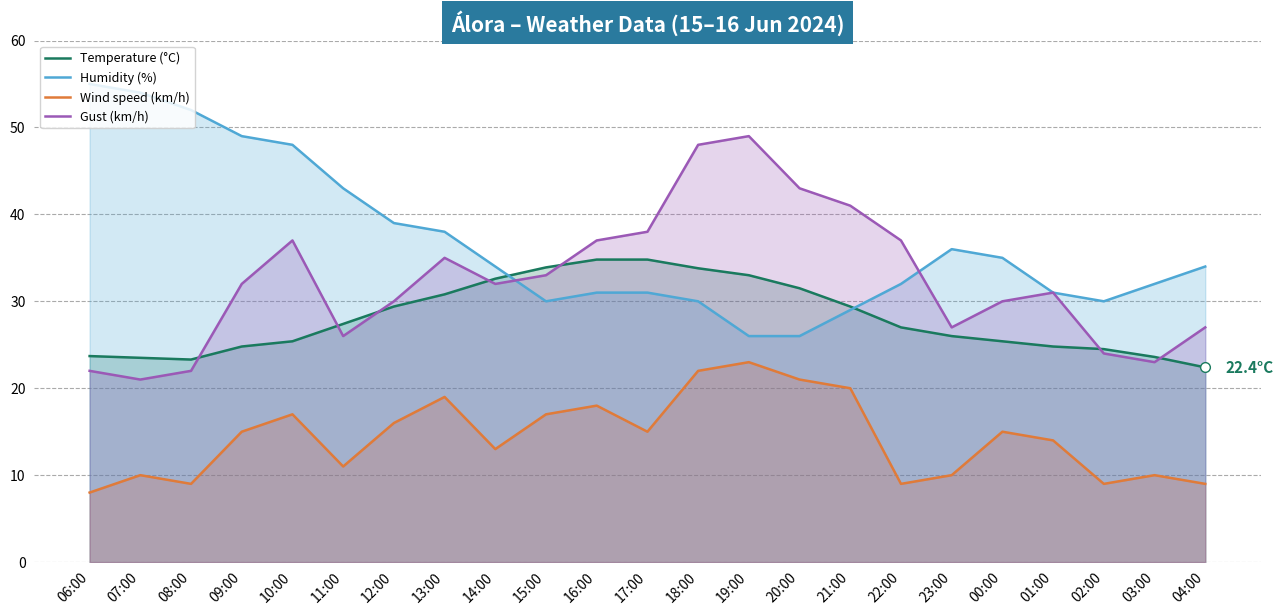

At which category is the sum across all series the highest?

18:00